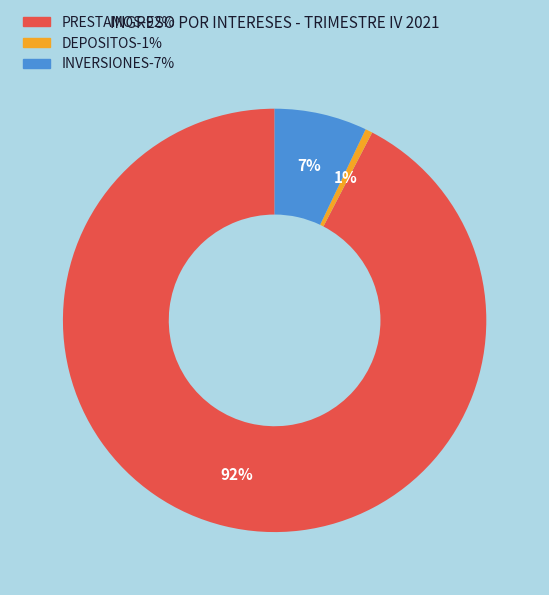

To the nearest percent, what is the combined percentage of INVERSIONES and PRESTAMOS?

99%